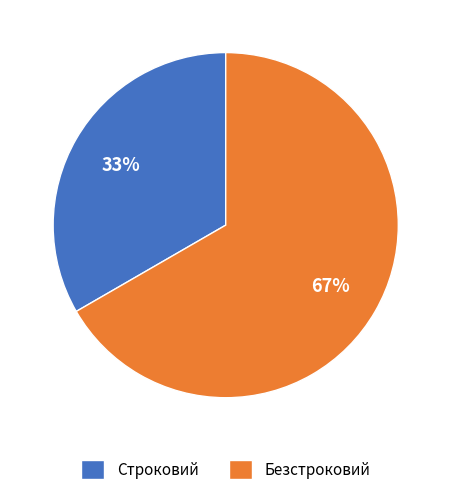

How many segments does this pie chart have?

2